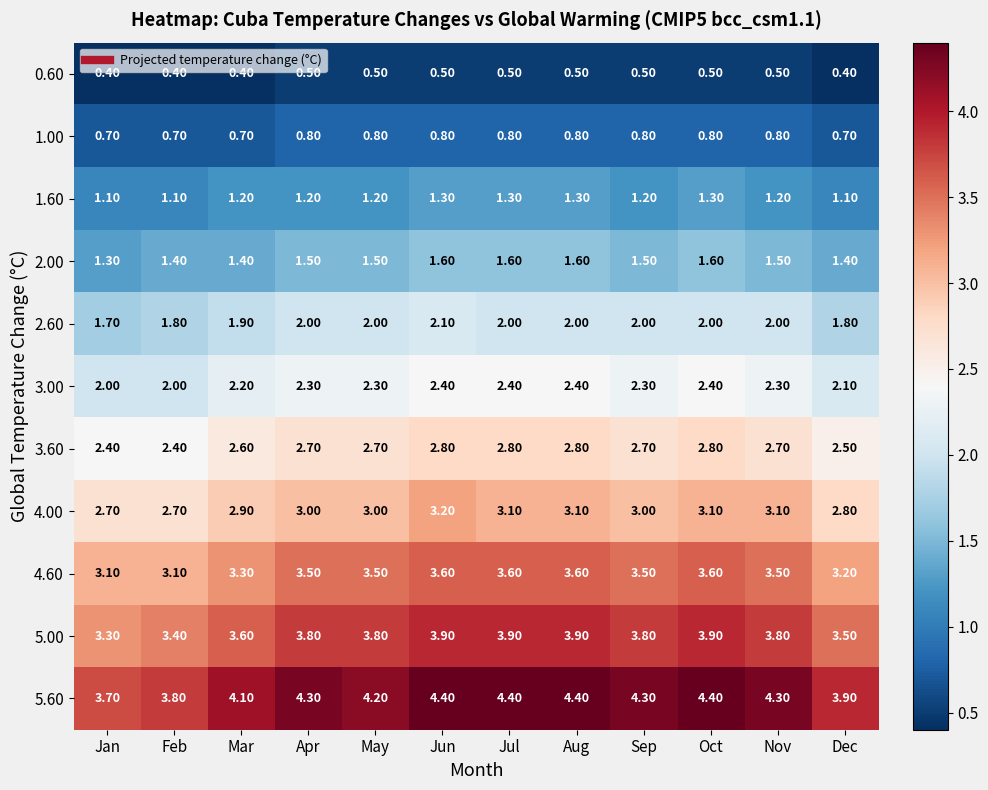

At Aug, list the series in order from smallest to largest.

0.60, 1.00, 1.60, 2.00, 2.60, 3.00, 3.60, 4.00, 4.60, 5.00, 5.60